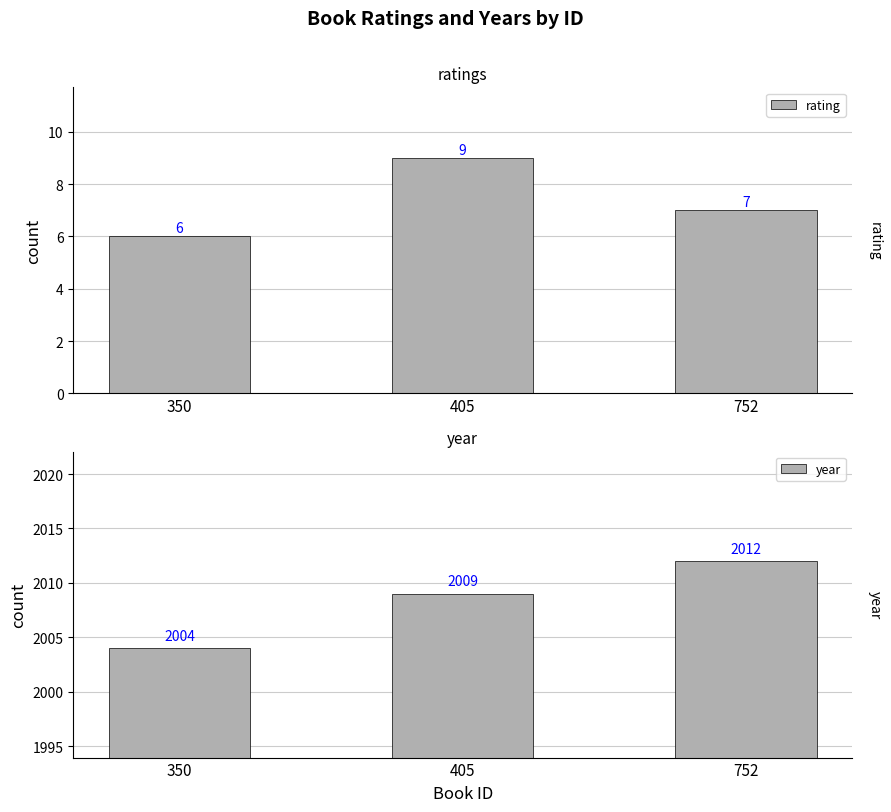

List the labels in order of rating value, largest first.

405, 752, 350